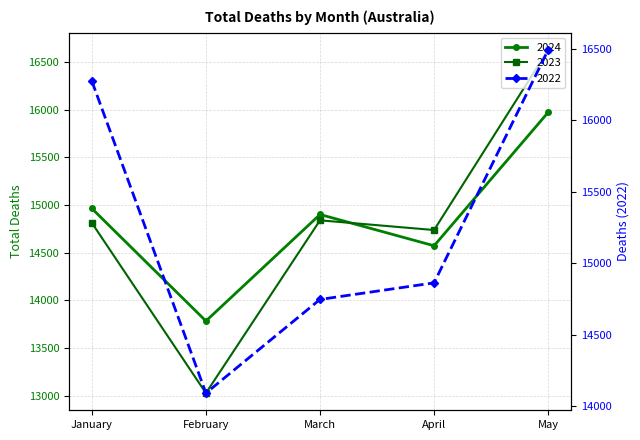

What is the total value across all series at May?

49092